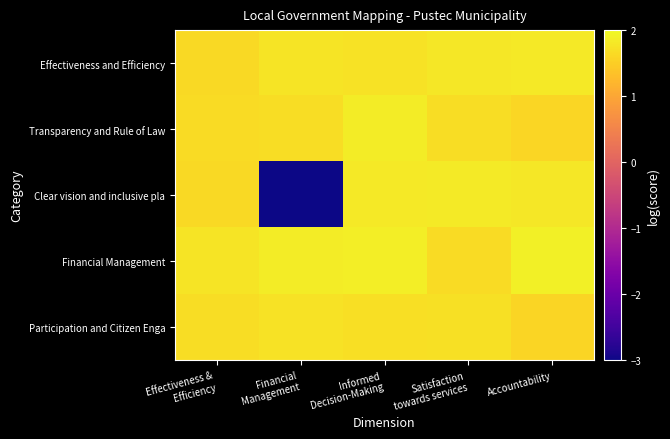

At how many categories does at least one series exceed 0?

5